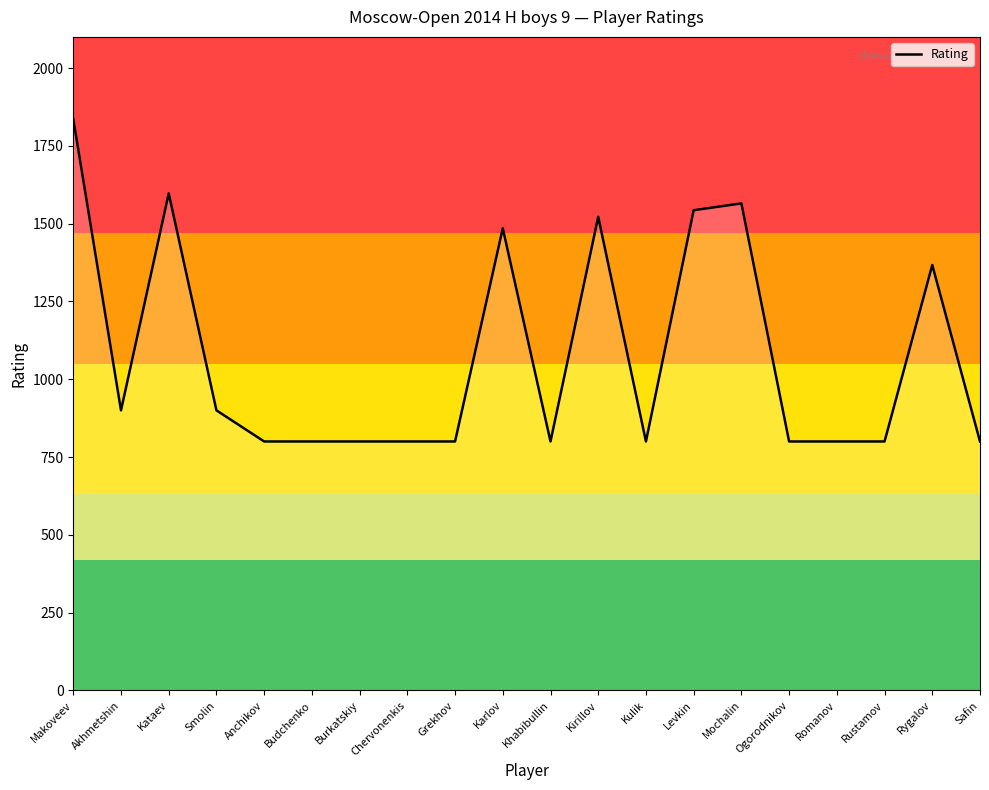

Reading left to right, extract all data points from this chart.

1836	900	1597	900	800	800	800	800	800	1485	800	1522	800	1543	1565	800	800	800	1367	800